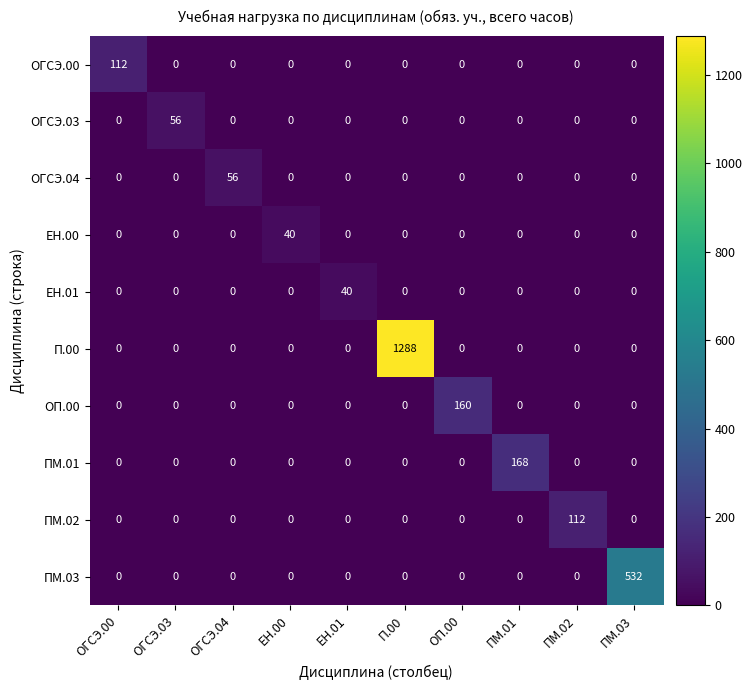

The value of ОП.00 at ОГСЭ.03 is -97. True or false?

False